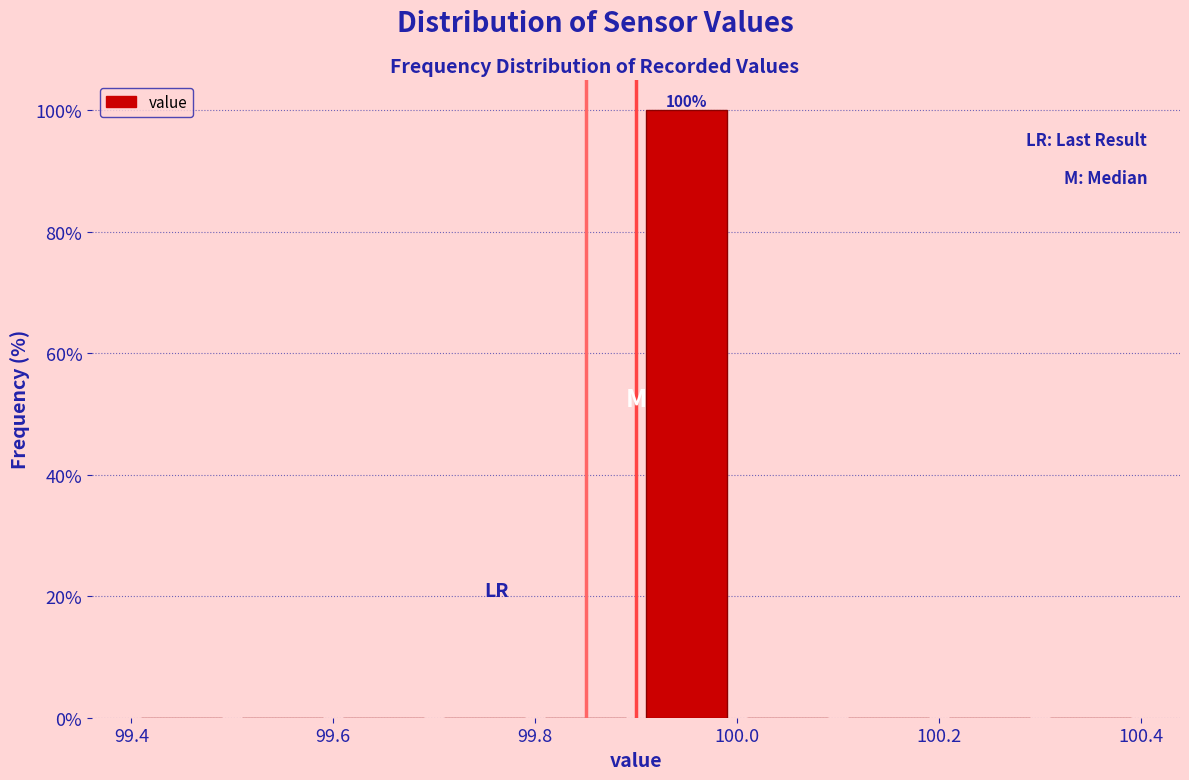

Over which range of the x-axis is the bar tallest?

99.9 to 100.0